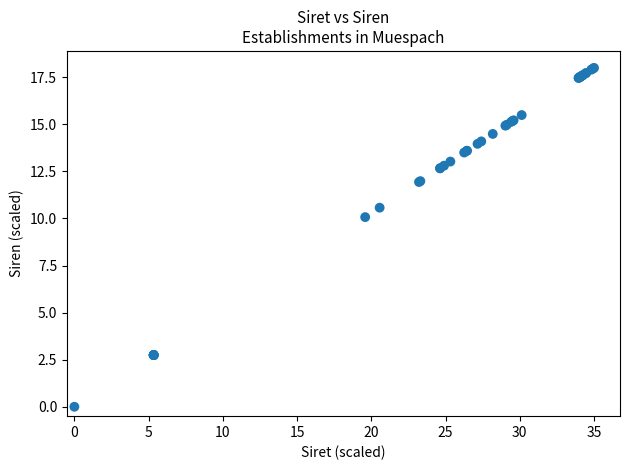

What Y value in the scatter plot is closest to 9?

10.1